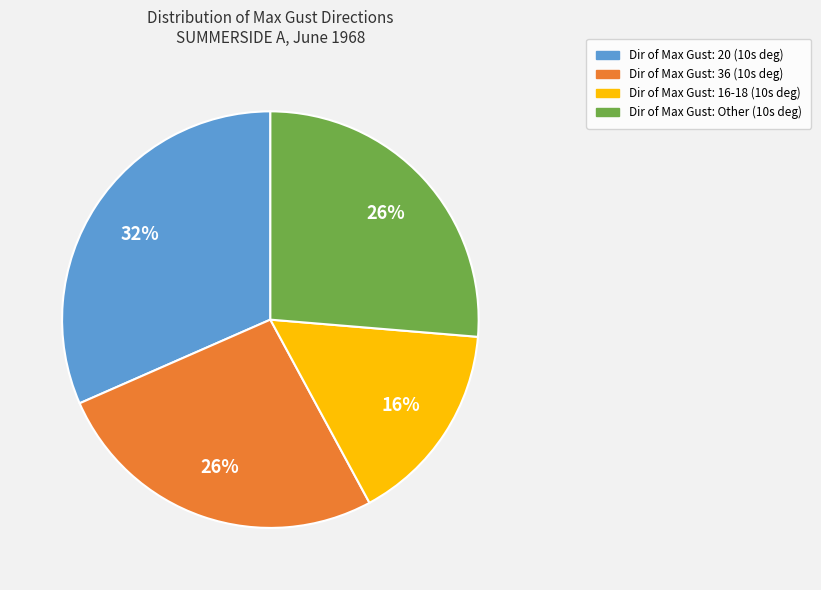

To the nearest percent, what is the difference between the largest and smallest slice percentages?

16%